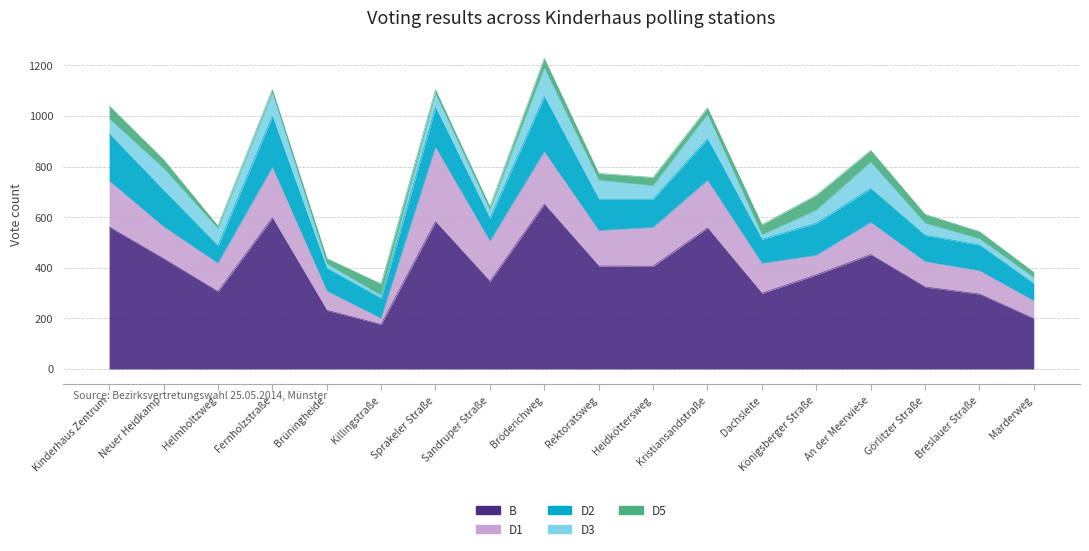

Which series has the widest spread of values?

B